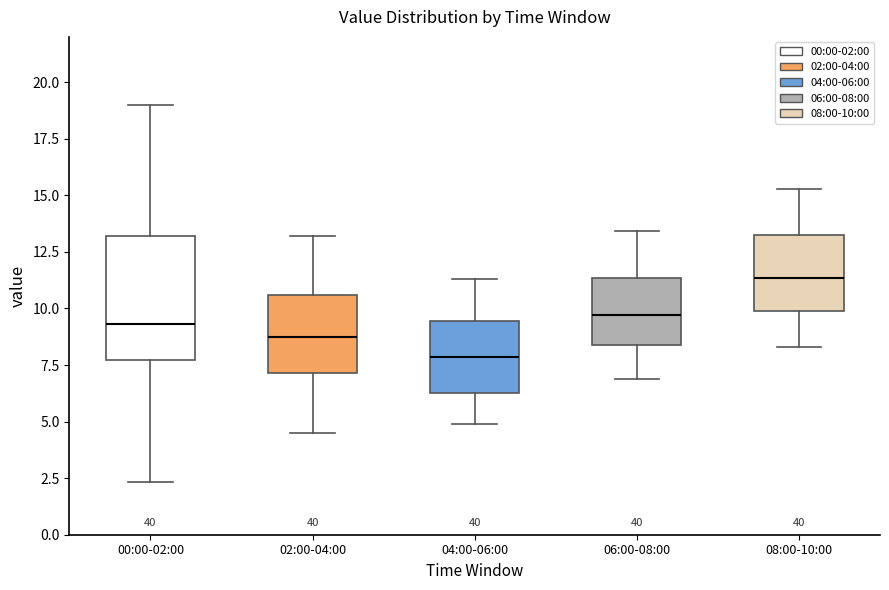

Reading left to right, transcribe this box plot: for each box, give where its median line is, the range the box spans, and where its two whiskers end, as read against the y-axis. The values are not printed on the chart, so give them approximately, as read against the axis.

00:00-02:00: median 9.5, box 7.5 to 13.0, whiskers 2.5 to 19.0
02:00-04:00: median 9.0, box 7.0 to 10.5, whiskers 4.5 to 13.0
04:00-06:00: median 8.0, box 6.5 to 9.5, whiskers 5.0 to 11.5
06:00-08:00: median 9.5, box 8.5 to 11.5, whiskers 7.0 to 13.5
08:00-10:00: median 11.5, box 10.0 to 13.5, whiskers 8.5 to 15.5